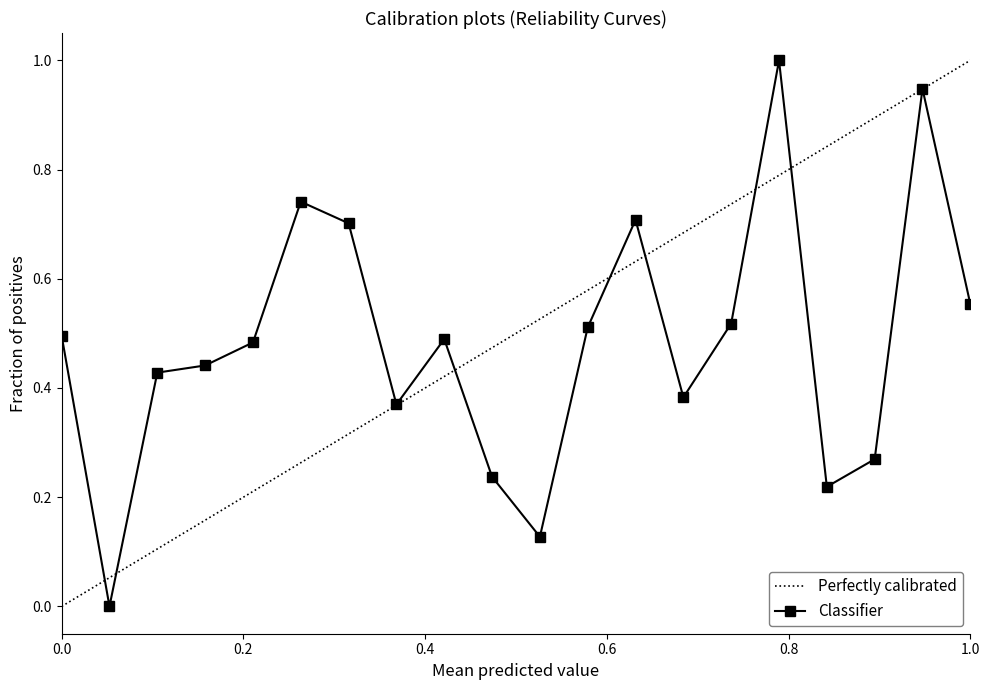

How many values in Classifier are above zero?

19